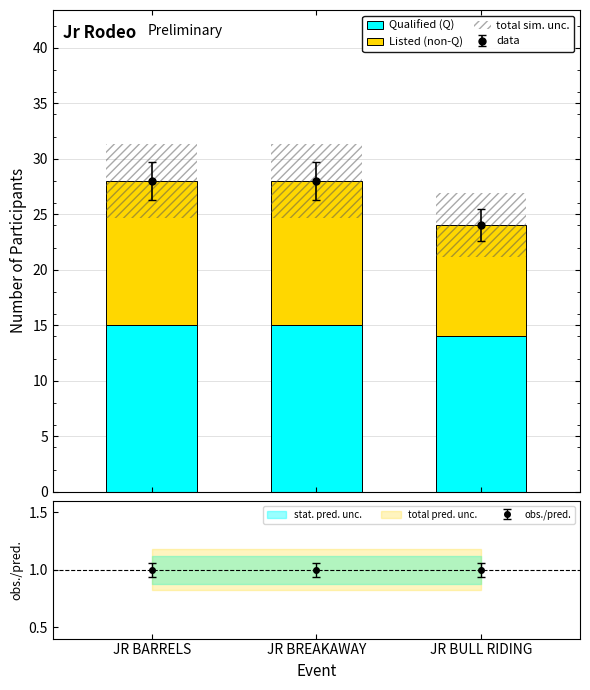

List the series in order of their peak value, lowest first.

total sim. unc., Listed (non-Q), Qualified (Q)